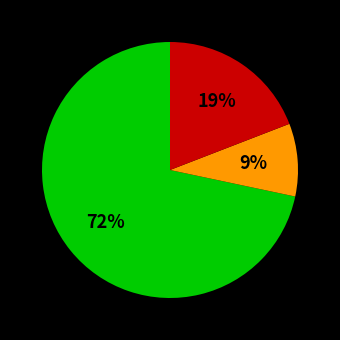

To the nearest percent, what is the average slice percentage?

33%